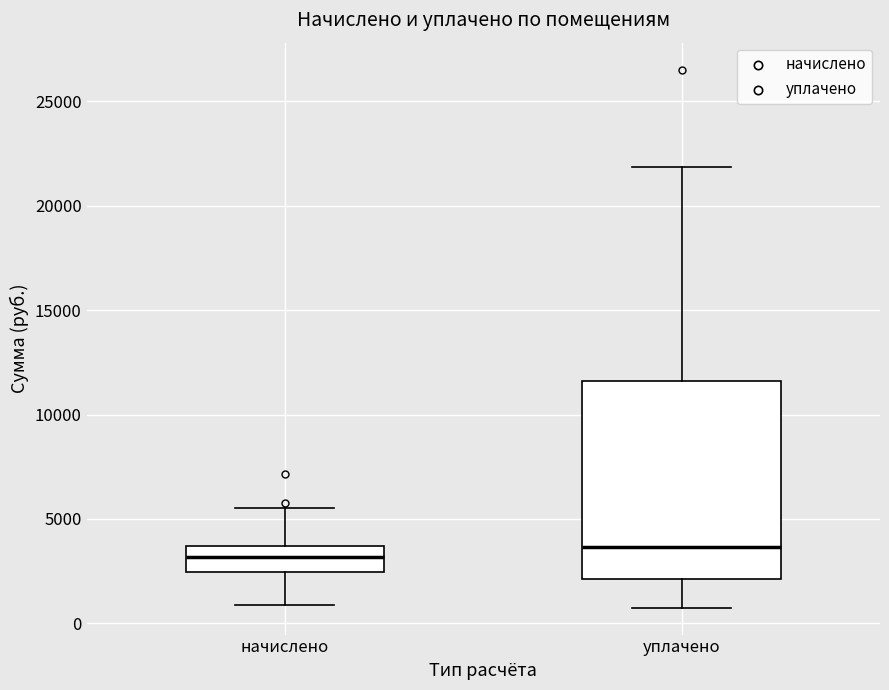

Reading left to right, transcribe this box plot: for each box, give where its median line is, the range the box spans, and where its two whiskers end, as read against the y-axis. The values are not printed on the chart, so give them approximately, as read against the axis.

начислено: median 3000, box 2500 to 3500, whiskers 1000 to 5500
уплачено: median 3500, box 2000 to 11500, whiskers 500 to 22000